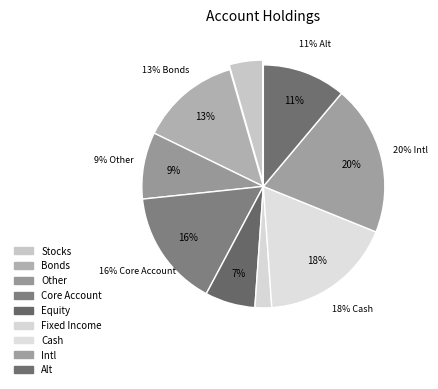

To the nearest percent, what is the difference between the largest and smallest slice percentages?

18%